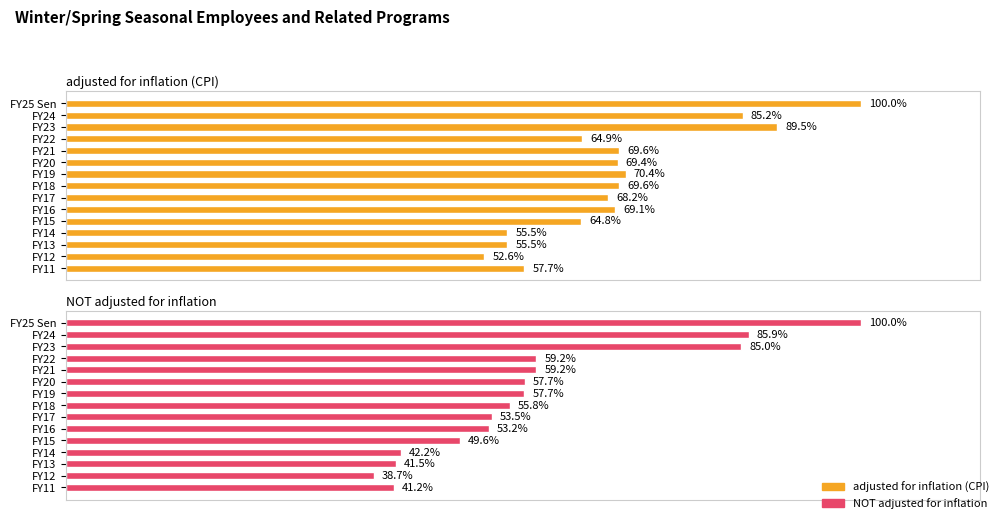

Which series has the largest total across all categories?

adjusted for inflation (CPI)